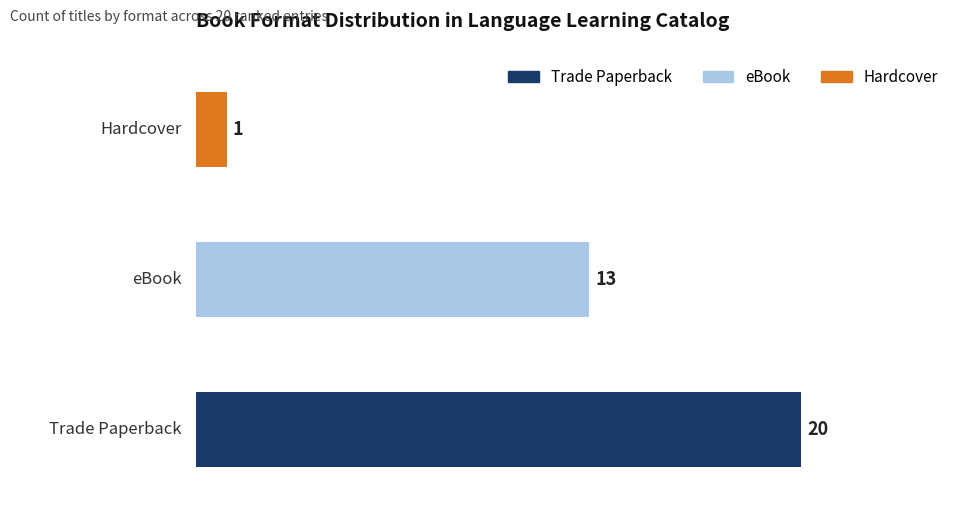

Reading bottom to top, transcribe all the data shown in this chart.

20	13	1